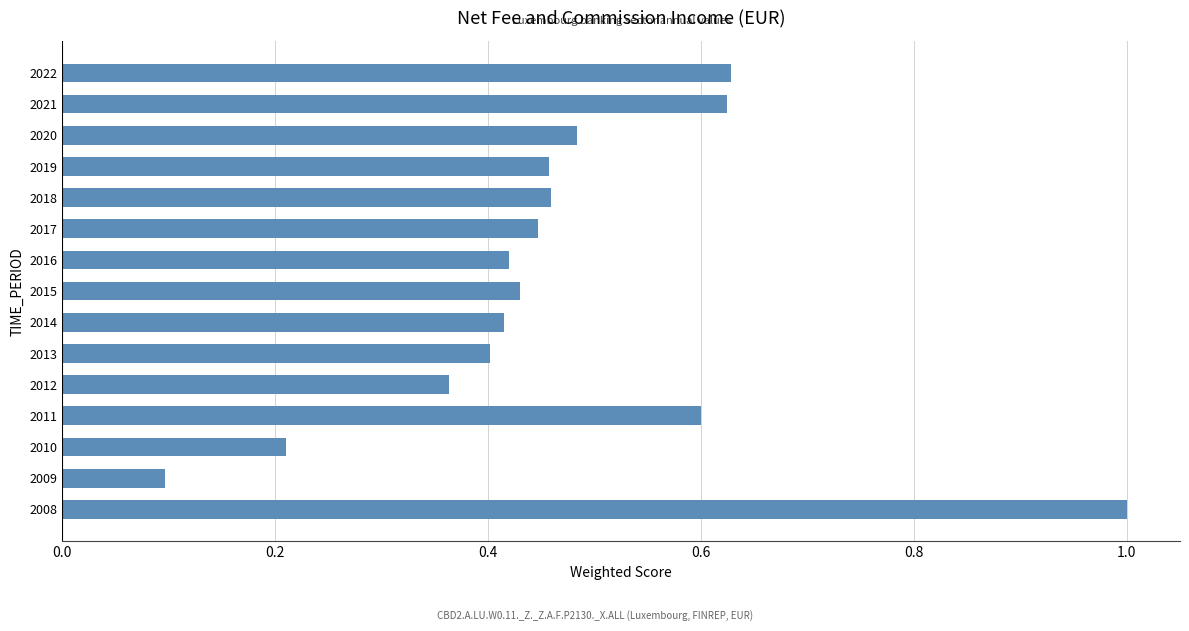

Between 2013 and 2022, which is larger?

2022